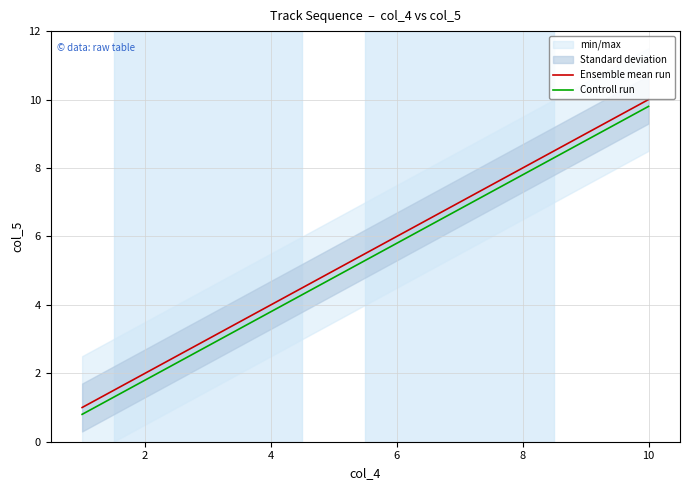

What is the highest value of the Ensemble mean run series?

10.0